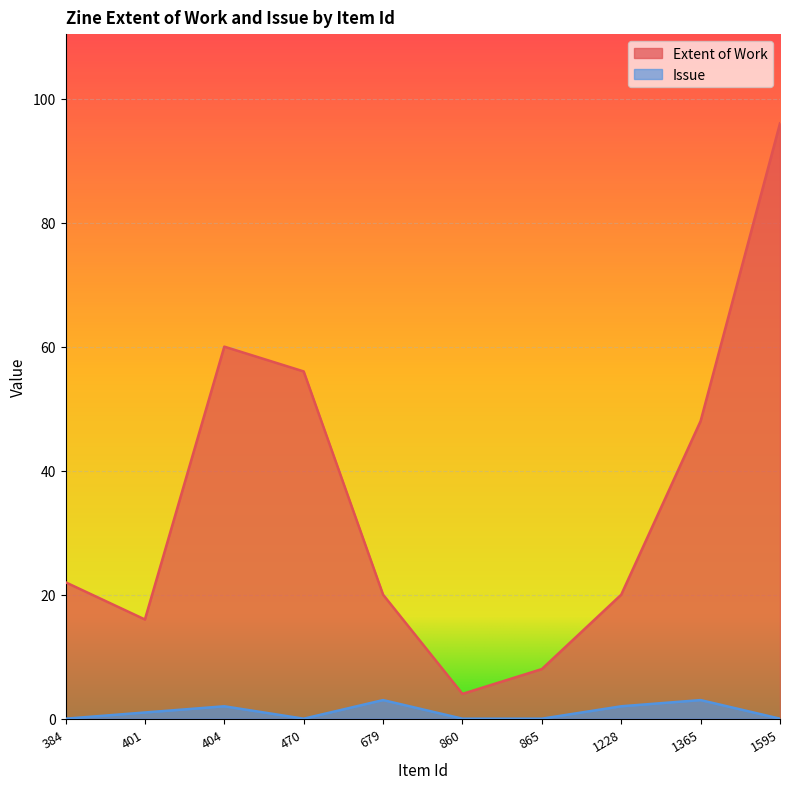

Read the Extent of Work value at 865, to the nearest 10.

10